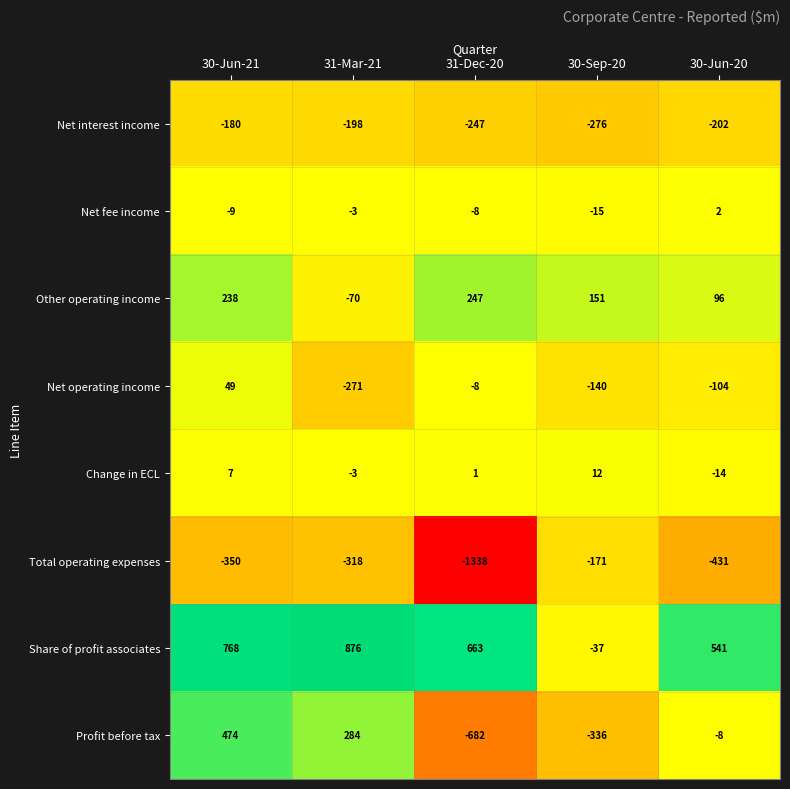

Between 30-Jun-21 and 31-Mar-21, which series saw the biggest shift?

Net operating income